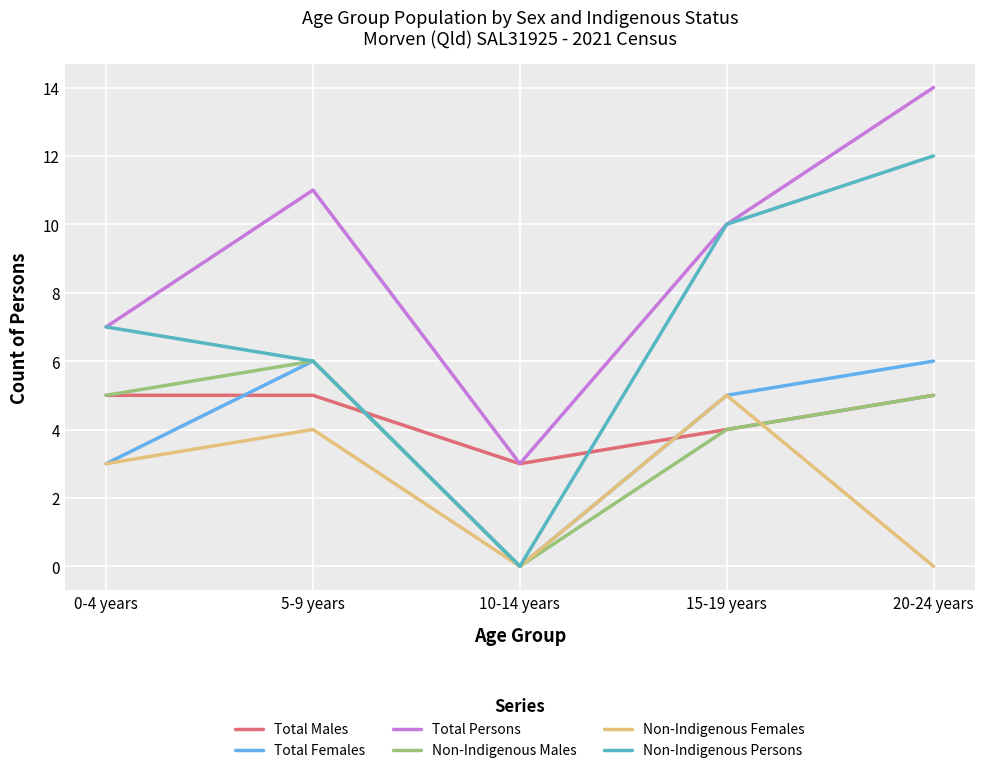

At which label does Total Persons reach its peak?

20-24 years